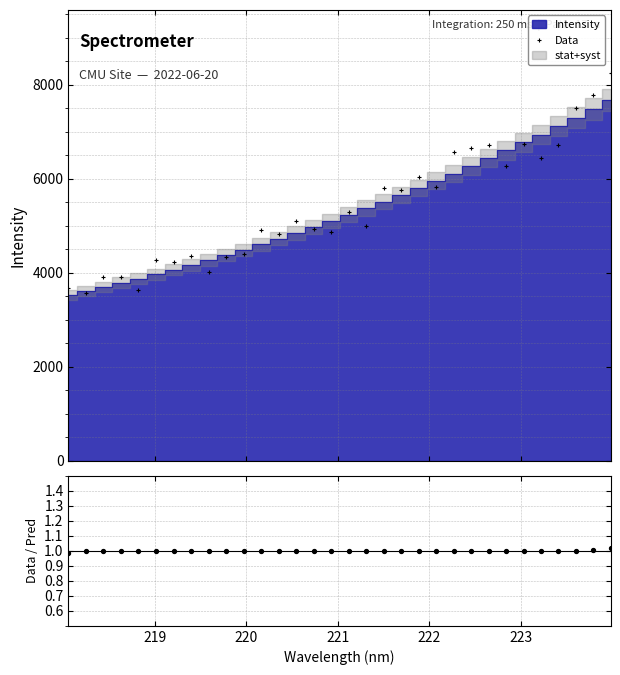

Which series has the largest total across all categories?

Data